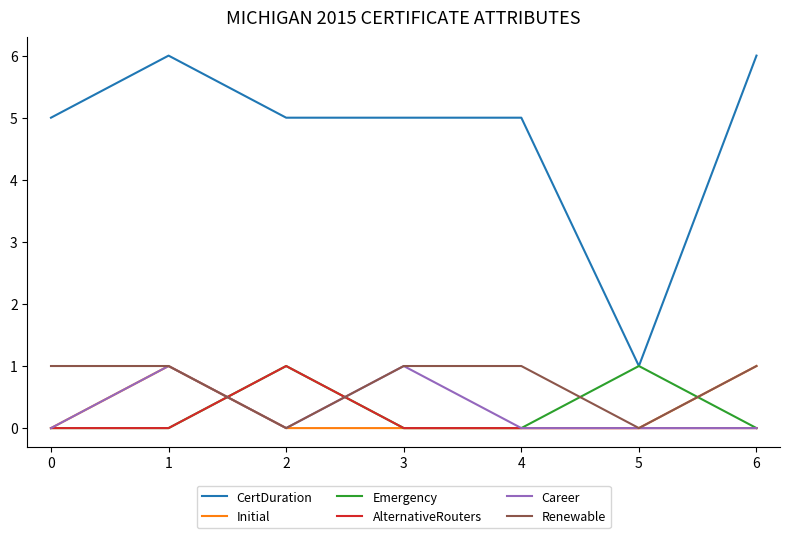

True or false: Renewable has a value of 0 at 2.

True